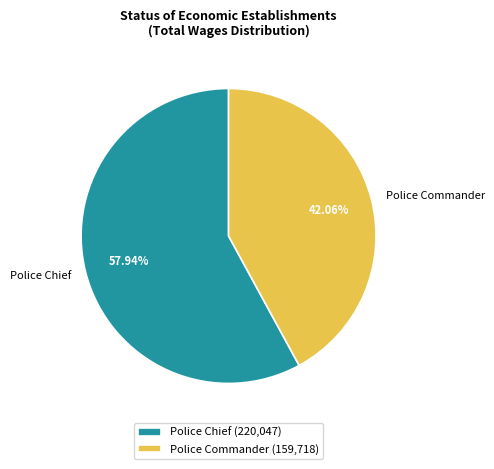

What percentage do Police Commander and Police Chief together represent?

100.0%